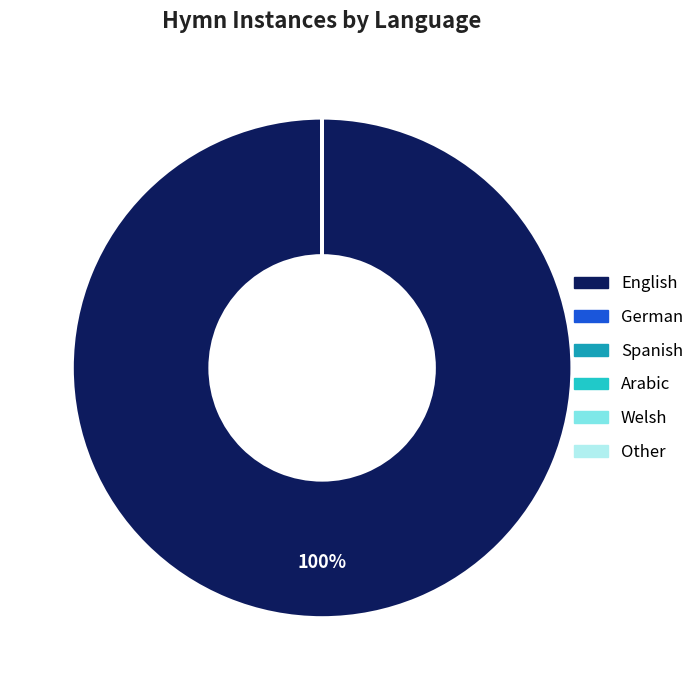

What is the largest slice in the pie chart?

English